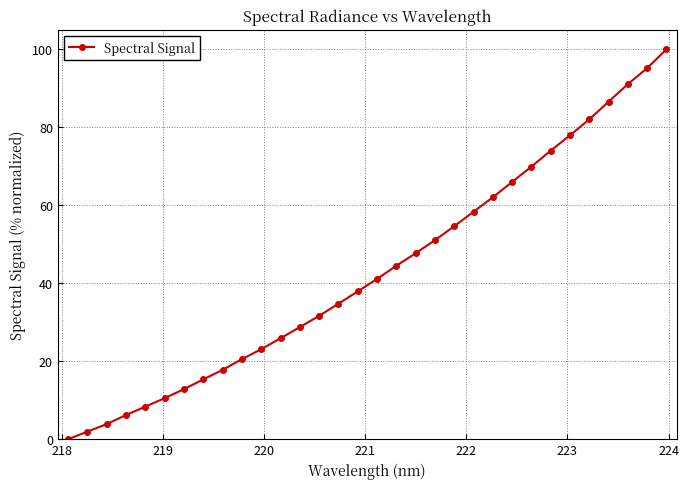

True or false: there are more than 1 points higher than both neighbors.

False